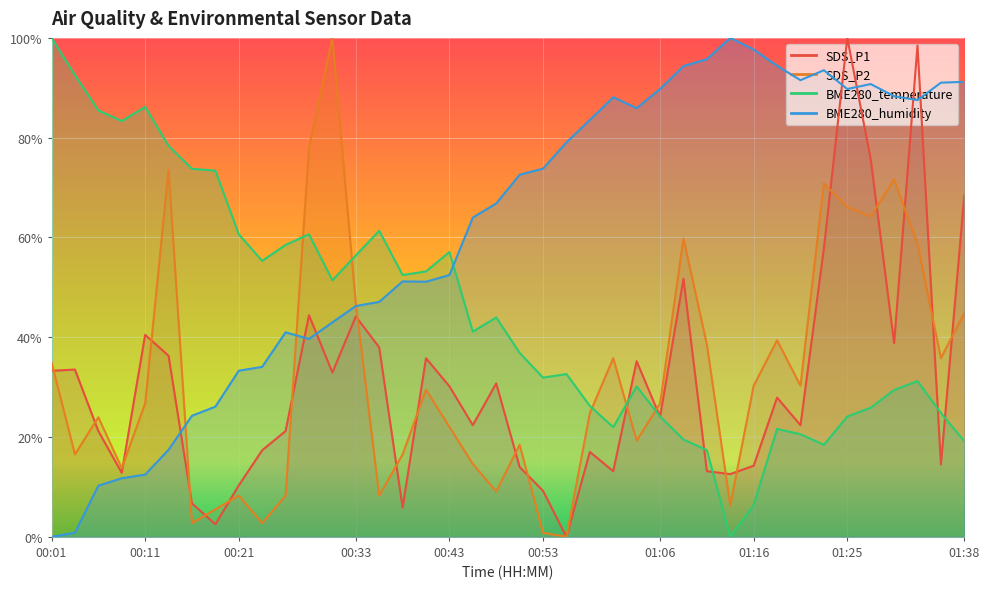

Reading right to left, transcribe all the data shown in this chart.

SDS_P1: 01:38=68.5	01:35=14.5	01:33=98.5	01:30=38.8	01:28=75.7	01:25=100.0	01:23=57.8	01:21=22.4	01:18=27.9	01:16=14.2	01:13=12.6	01:10=13.2	01:08=51.7	01:06=24.1	01:03=35.2	01:01=13.2	00:58=17.0	00:56=0.0	00:53=9.2	00:51=14.0	00:48=30.8	00:46=22.4	00:43=30.2	00:41=35.8	00:38=5.9	00:36=38.0	00:33=44.2	00:31=32.9	00:28=44.4	00:26=21.2	00:23=17.4	00:21=10.3	00:19=2.5	00:16=6.7	00:14=36.3	00:11=40.5	00:09=12.8	00:06=21.2	00:04=33.5	00:01=33.3
SDS_P2: 01:38=44.9	01:35=35.8	01:33=58.7	01:30=71.6	01:28=64.2	01:25=66.1	01:23=70.8	01:21=30.3	01:18=39.4	01:16=30.3	01:13=6.3	01:10=38.6	01:08=59.8	01:06=26.7	01:03=19.3	01:01=35.8	00:58=24.8	00:56=0.0	00:53=0.8	00:51=18.5	00:48=9.1	00:46=14.6	00:43=22.0	00:41=29.5	00:38=16.5	00:36=8.3	00:33=46.8	00:31=100.0	00:28=78.0	00:26=8.3	00:23=2.8	00:21=8.3	00:19=5.5	00:16=2.8	00:14=73.6	00:11=26.7	00:09=13.8	00:06=24.0	00:04=16.5	00:01=35.0
BME280_temperature: 01:38=19.1	01:35=24.8	01:33=31.2	01:30=29.4	01:28=25.9	01:25=24.1	01:23=18.4	01:21=20.6	01:18=21.6	01:16=6.4	01:13=0.0	01:10=17.4	01:08=19.5	01:06=24.1	01:03=30.1	01:01=22.0	00:58=26.2	00:56=32.6	00:53=31.9	00:51=36.9	00:48=44.0	00:46=41.1	00:43=57.1	00:41=53.2	00:38=52.5	00:36=61.3	00:33=56.4	00:31=51.4	00:28=60.6	00:26=58.5	00:23=55.3	00:21=60.6	00:19=73.4	00:16=73.8	00:14=78.4	00:11=86.2	00:09=83.3	00:06=85.5	00:04=92.6	00:01=100.0
BME280_humidity: 01:38=91.2	01:35=91.0	01:33=87.5	01:30=88.3	01:28=90.7	01:25=89.8	01:23=93.5	01:21=91.5	01:18=94.4	01:16=97.7	01:13=100.0	01:10=95.7	01:08=94.3	01:06=89.8	01:03=85.9	01:01=88.1	00:58=83.5	00:56=79.1	00:53=73.8	00:51=72.6	00:48=66.8	00:46=64.0	00:43=52.5	00:41=51.1	00:38=51.2	00:36=47.1	00:33=46.3	00:31=43.0	00:28=39.7	00:26=41.0	00:23=34.1	00:21=33.3	00:19=26.1	00:16=24.3	00:14=17.5	00:11=12.5	00:09=11.7	00:06=10.2	00:04=0.8	00:01=0.0